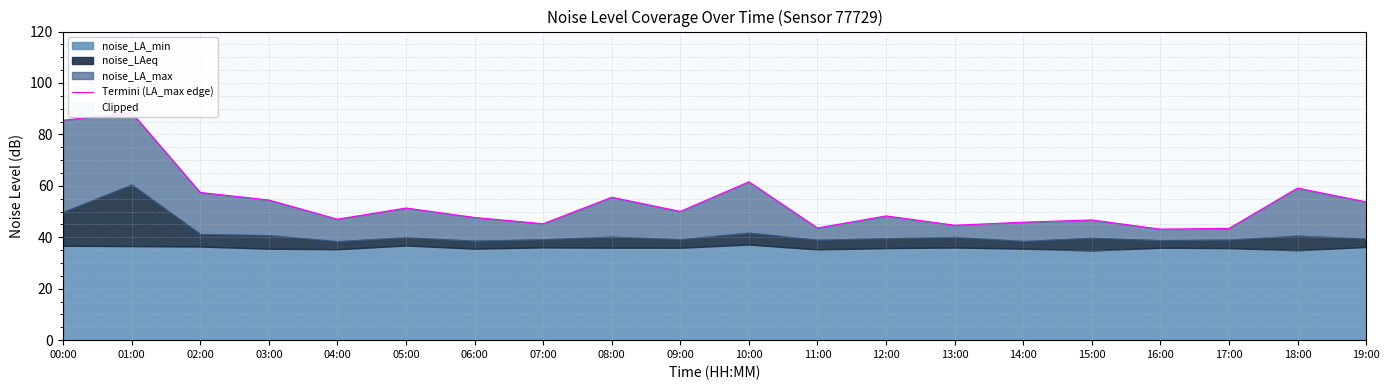

Is it true that the value at 03:00 is 54.5?

True